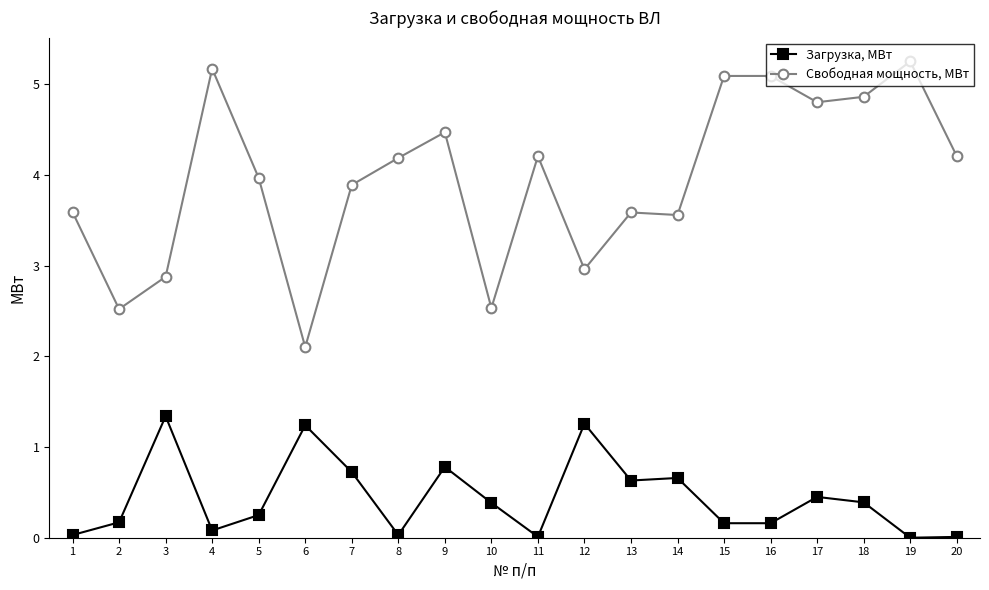

True or false: Свободная мощность, МВт has a value of 8.7 at 16.

False